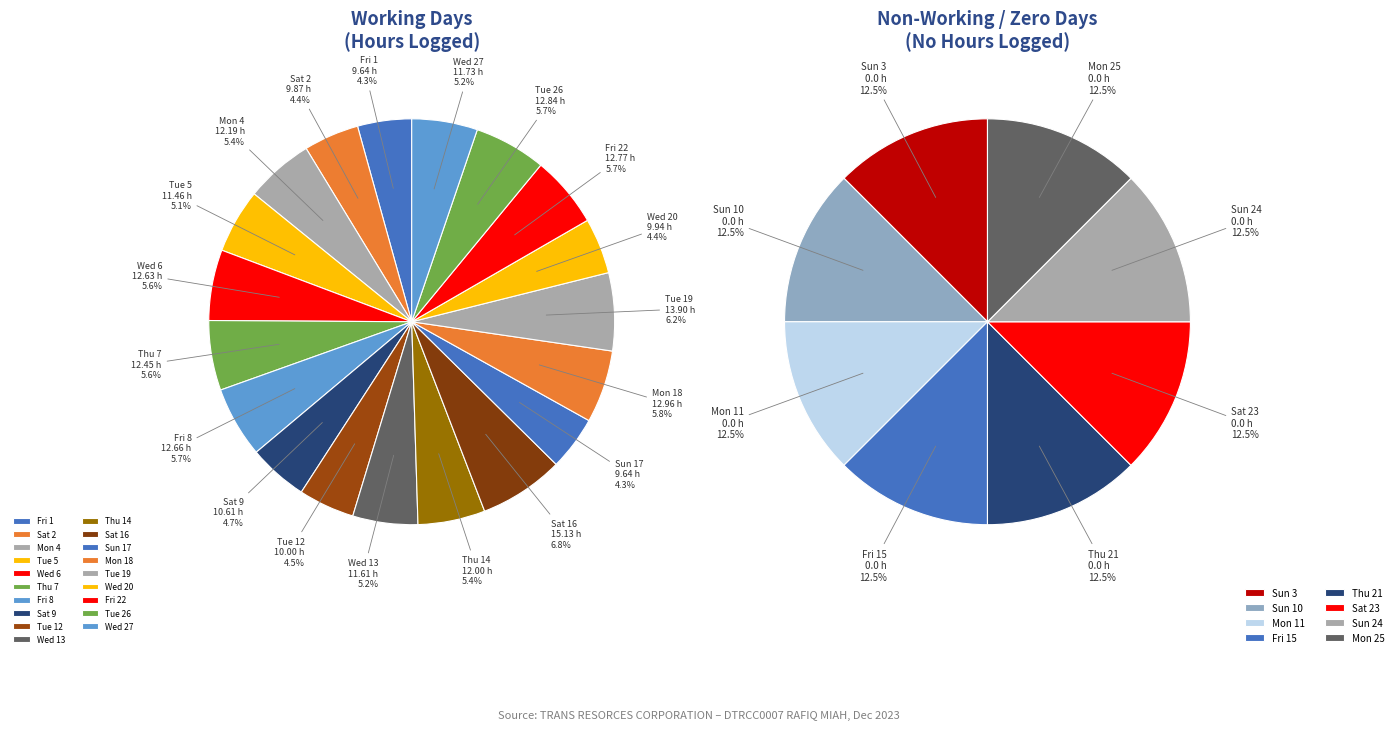

Which slice is the largest?

Sat 16